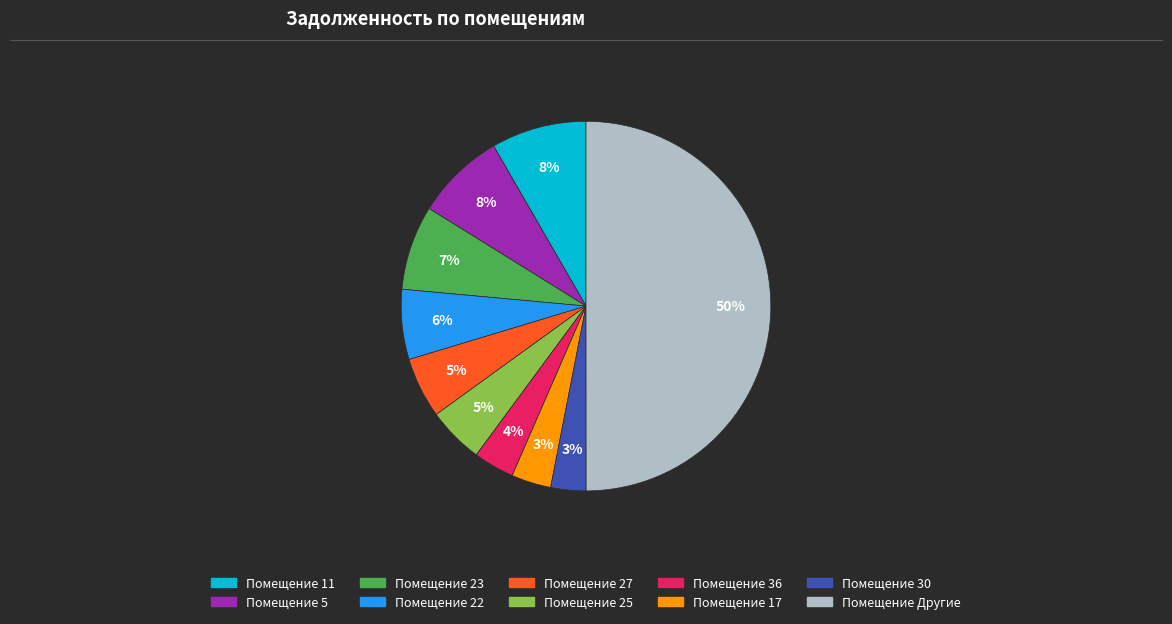

To the nearest percent, what is the difference between the largest and smallest slice percentages?

47%